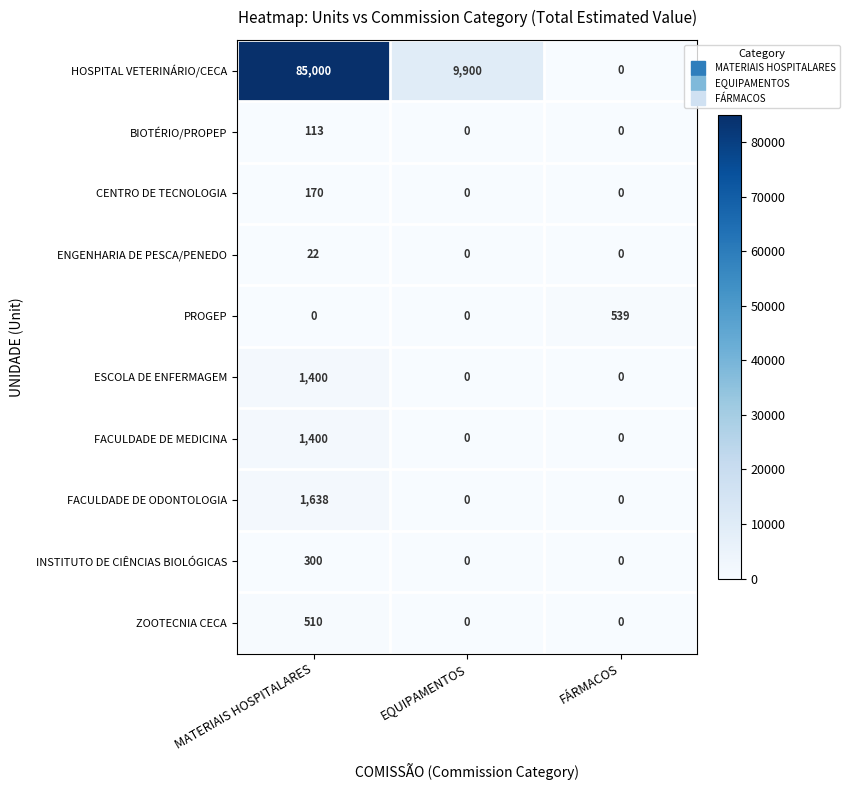

True or false: HOSPITAL VETERINÁRIO/CECA has a value of 85000 at MATERIAIS HOSPITALARES.

True